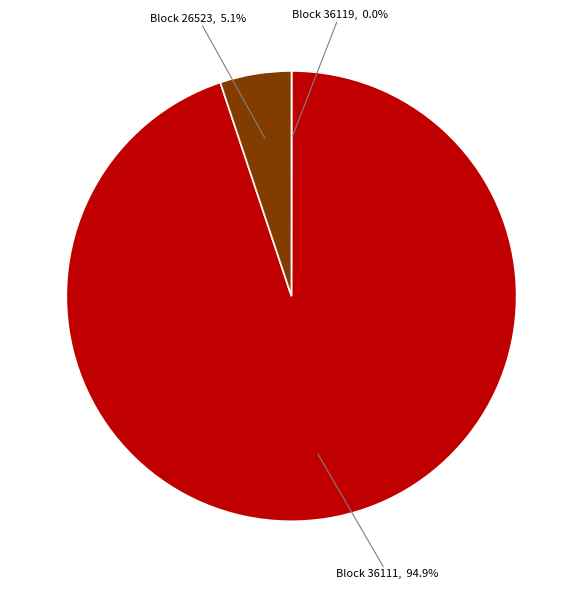

What portion of the pie excludes Block 26523, 5.1%?

94.9%